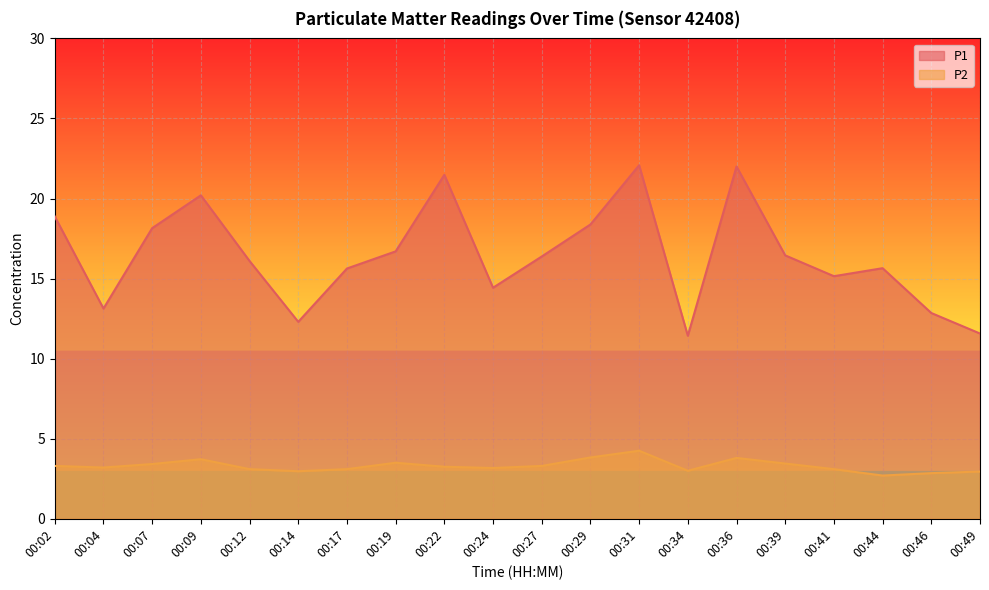

At 00:49, list the series in order from smallest to largest.

P2, P1